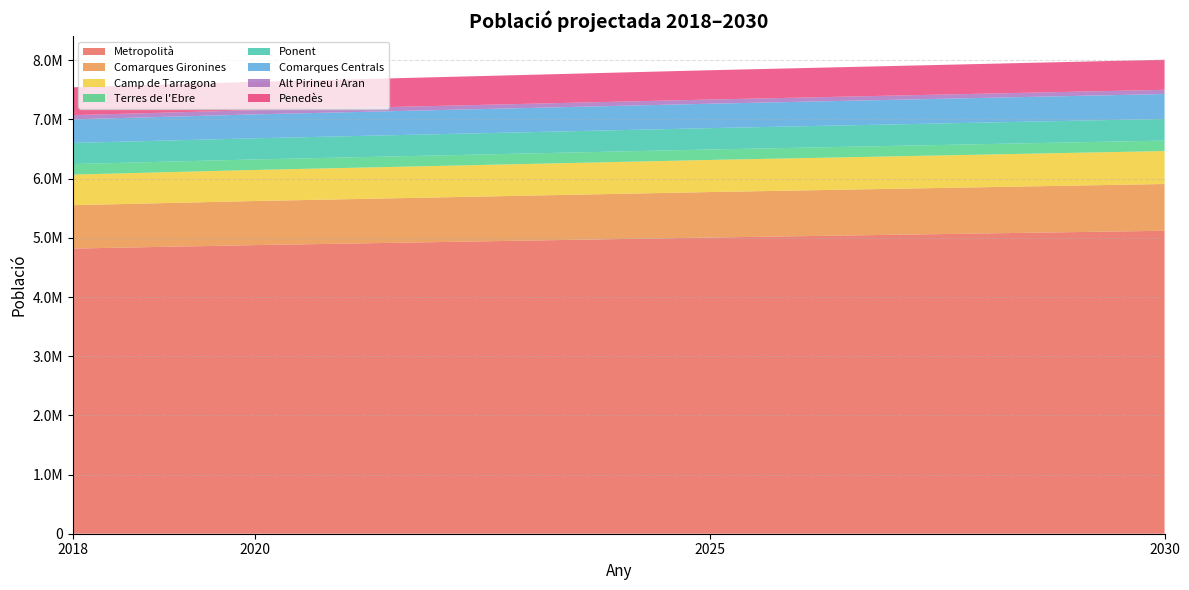

Reading left to right, what are all the values shown in this chart?

2018: Metropolità=4818678	Barcelona ciutat=1613883	Resta Barcelonès=626032	Resta Metropolità=2578763	Comarques Gironines=732854	Camp de Tarragona=516988	Terres de l'Ebre=178156	Ponent=356960	Comarques Centrals=398604	Alt Pirineu i Aran=71405	Penedès=470180	Catalunya=7543825
2020: Metropolità=4876839	Barcelona ciutat=1620409	Resta Barcelonès=632669	Resta Metropolità=2623761	Comarques Gironines=745027	Camp de Tarragona=525405	Terres de l'Ebre=177206	Ponent=357630	Comarques Centrals=403768	Alt Pirineu i Aran=71071	Penedès=479167	Catalunya=7636113
2025: Metropolità=5004888	Barcelona ciutat=1641533	Resta Barcelonès=645063	Resta Metropolità=2718292	Comarques Gironines=768523	Camp de Tarragona=542658	Terres de l'Ebre=176446	Ponent=361168	Comarques Centrals=412324	Alt Pirineu i Aran=70976	Penedès=495023	Catalunya=7832006
2030: Metropolità=5119671	Barcelona ciutat=1647937	Resta Barcelonès=652664	Resta Metropolità=2819070	Comarques Gironines=789687	Camp de Tarragona=557161	Terres de l'Ebre=176919	Ponent=365924	Comarques Centrals=420452	Alt Pirineu i Aran=71574	Penedès=508040	Catalunya=8009428